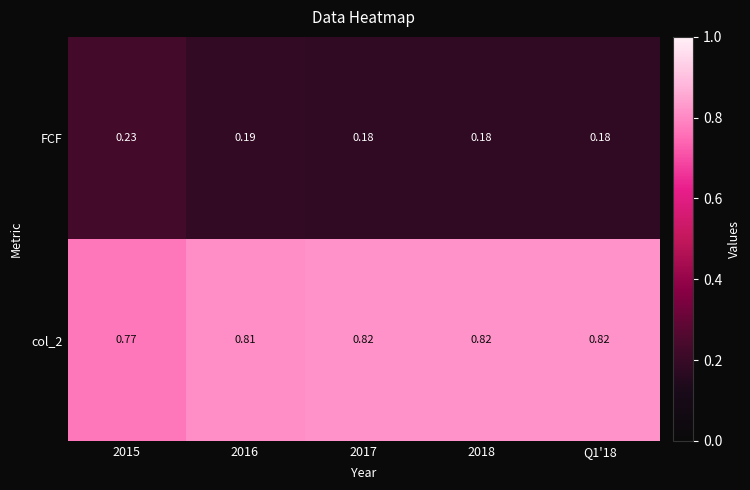

Is the value of FCF at 2018 greater than the value of col_2 at 2016?

No